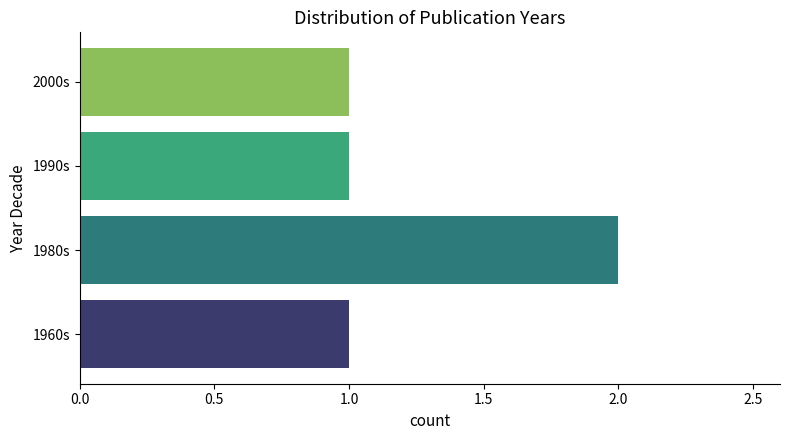

What is the ratio of the value at 1960s to the value at 2000s?

1.0